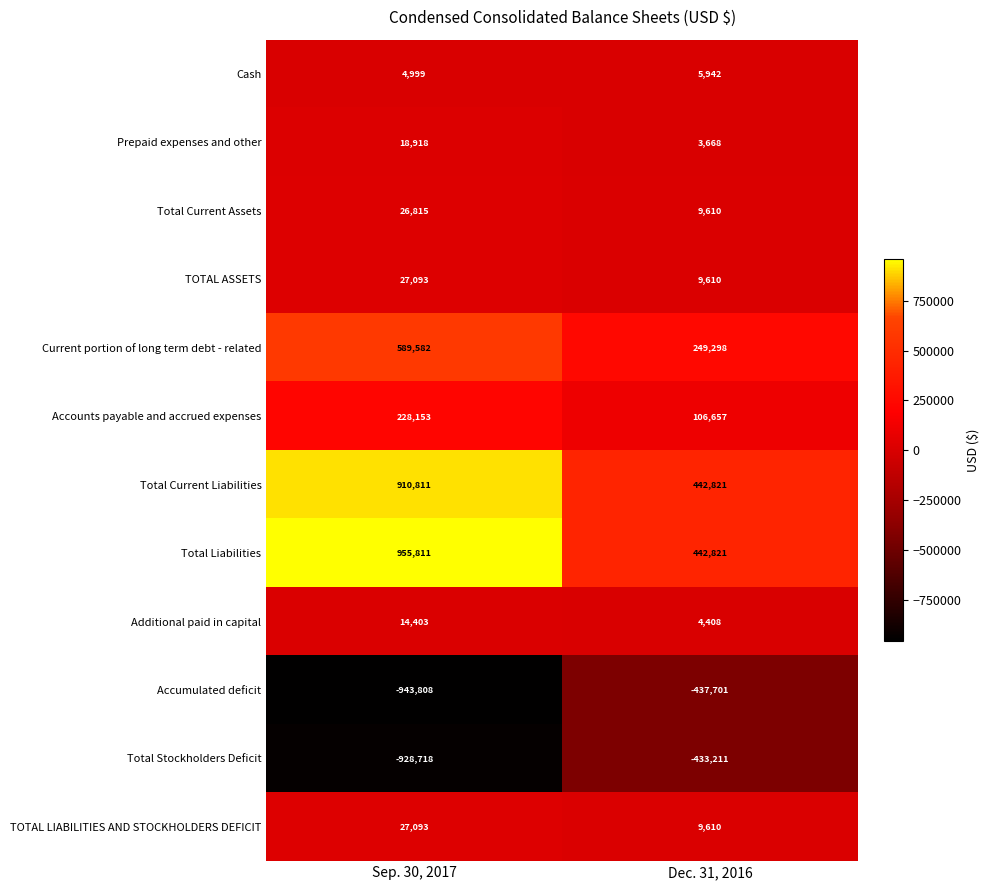

Which series has the largest range (max minus min)?

Total Liabilities